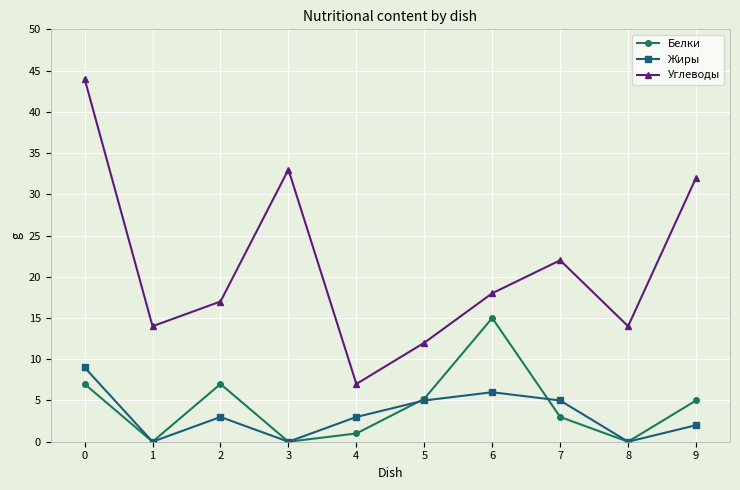

True or false: Жиры and Углеводы cross at least once.

False